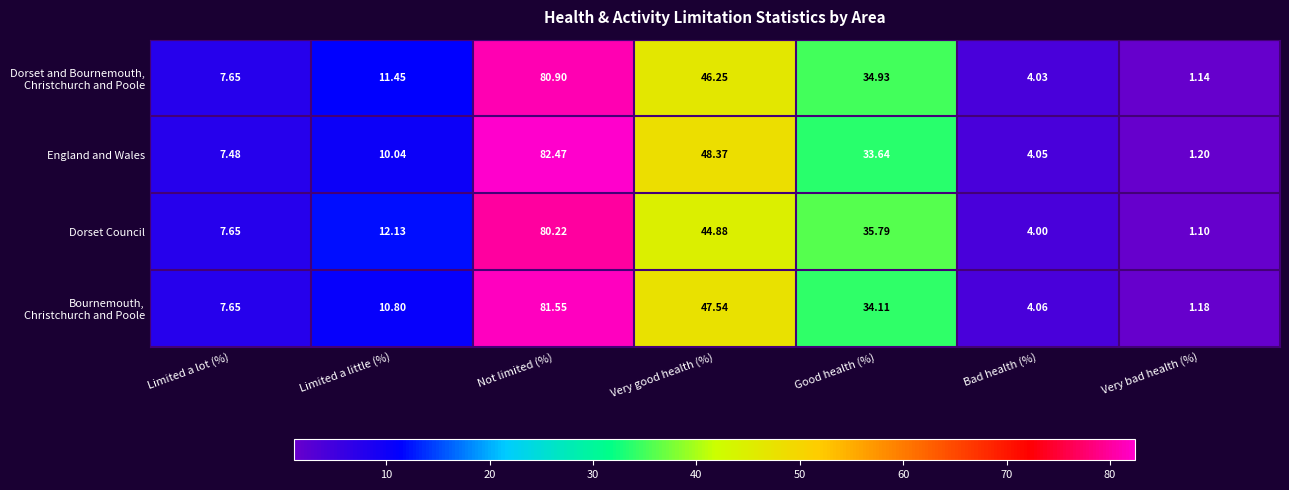

How many data points does each series have?

7